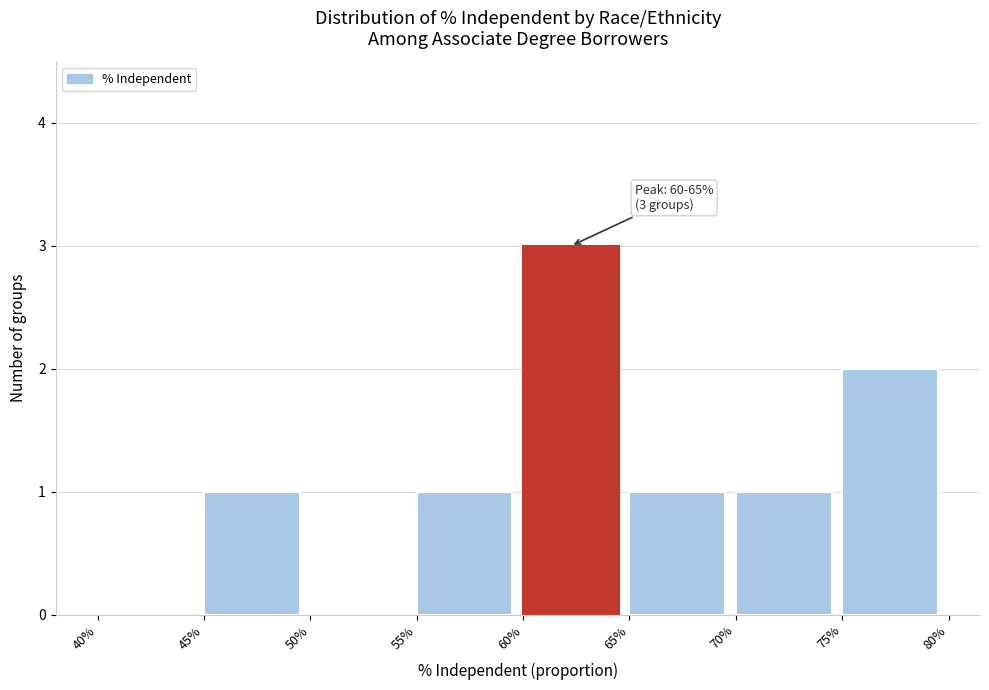

Which range on the x-axis has the tallest bar?

60% to 65%